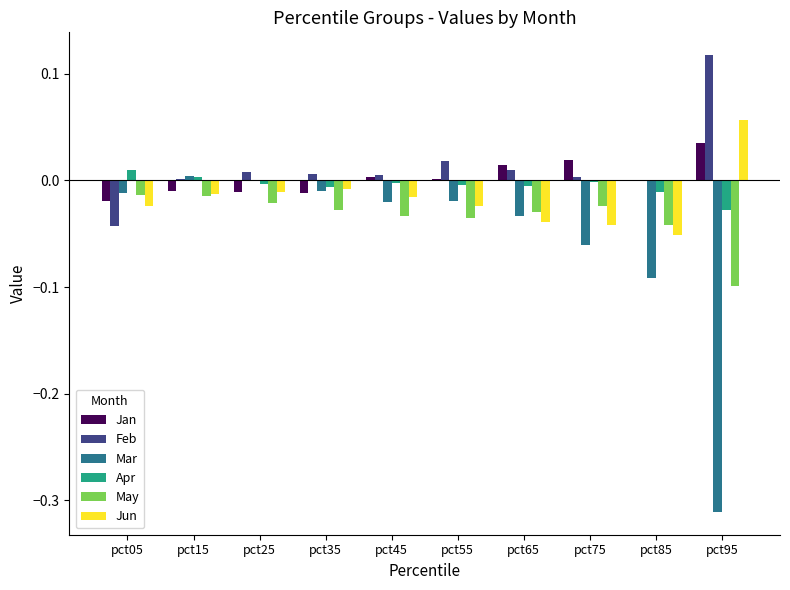

The Apr series shows -0.0 at pct85. True or false?

True